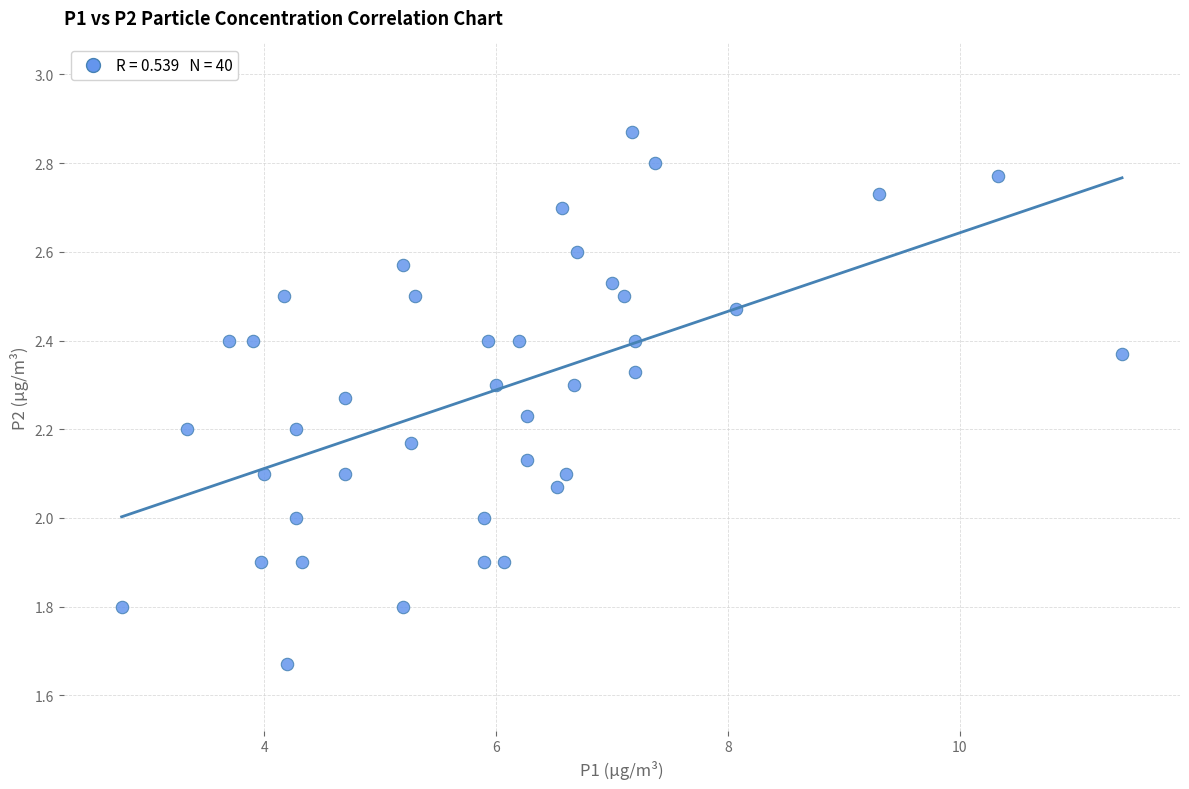

What is the range of Y values (max minus min)?

1.2